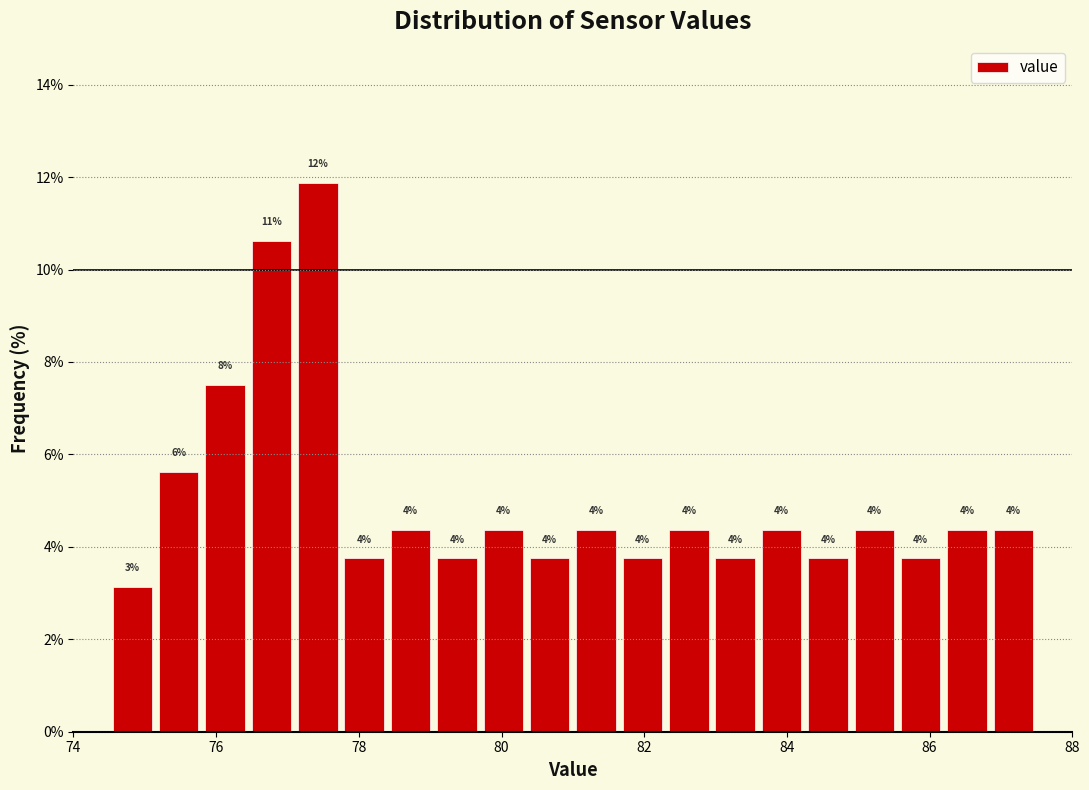

Read against the x-axis, roughly where is the centre of the tallest bar?

77.4